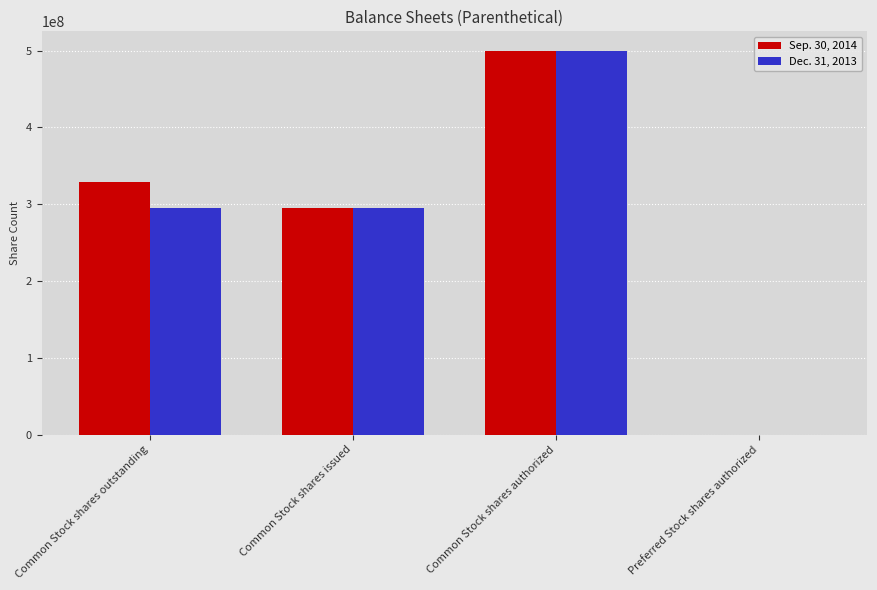

Are the bars horizontal?

No